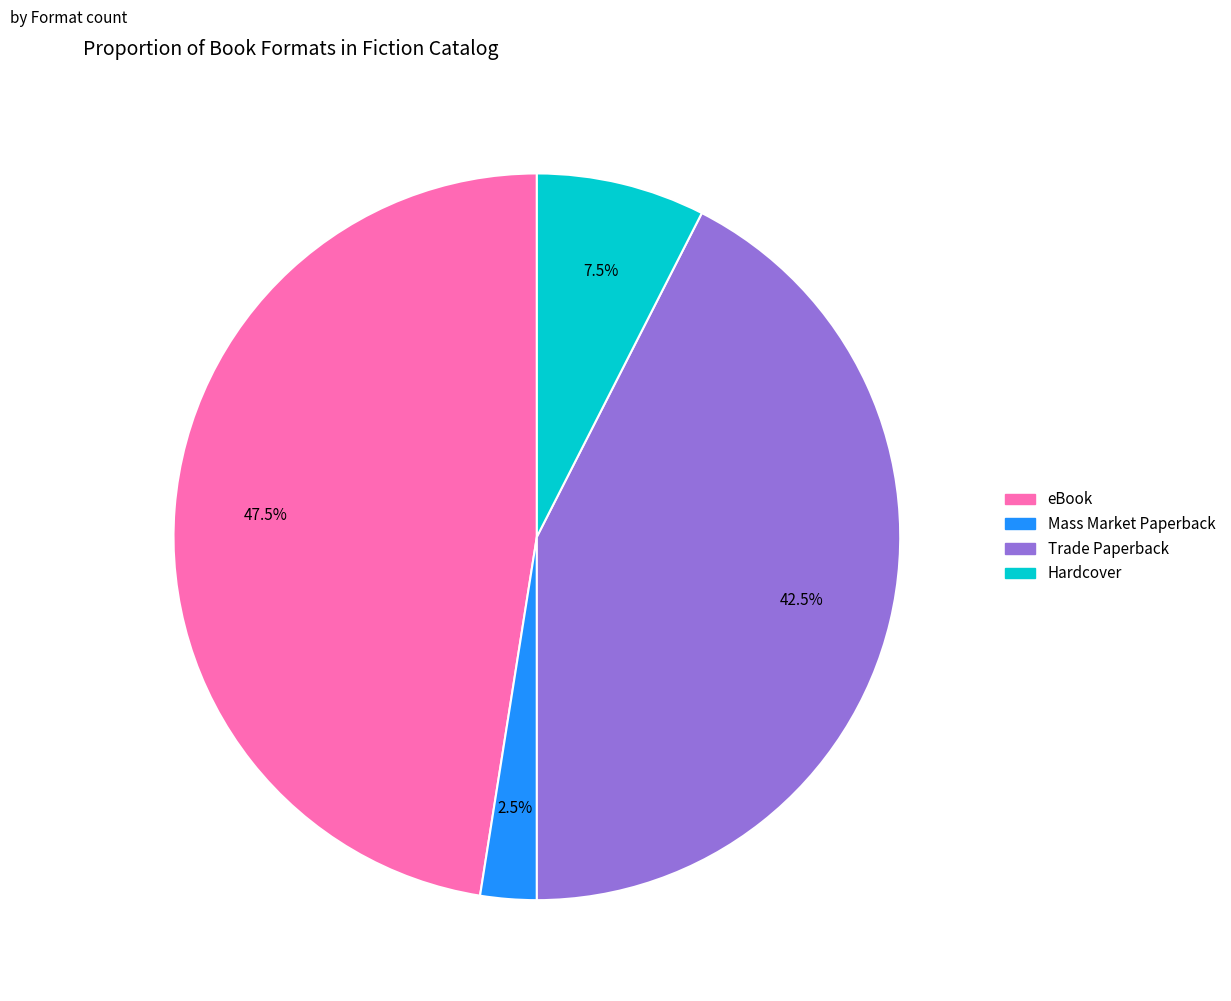

What is the ratio of the value at Trade Paperback to the value at Mass Market Paperback?

17.0